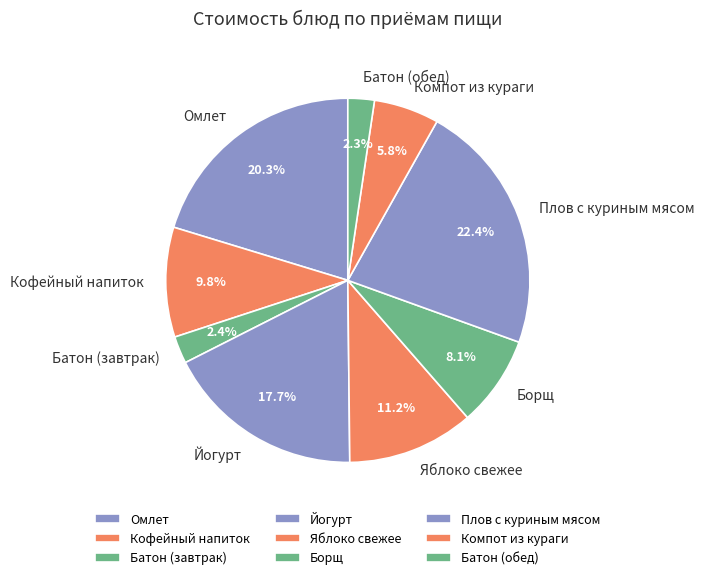

Does any single category account for the majority?

No